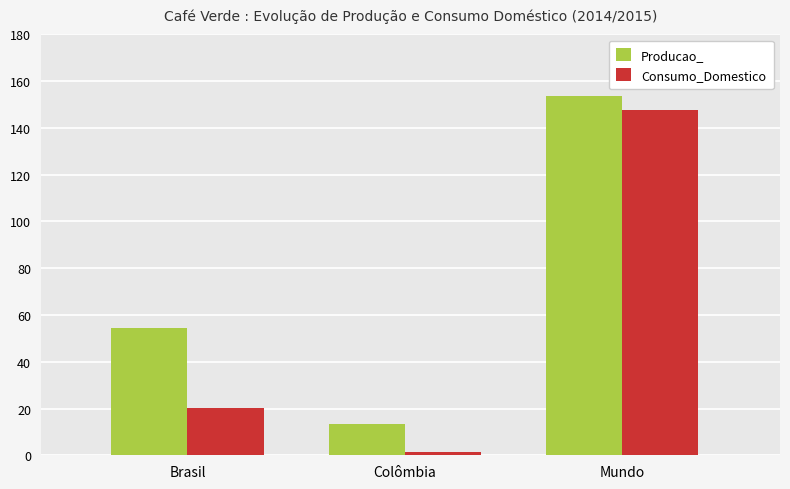

Which series has the largest range (max minus min)?

Consumo_Domestico